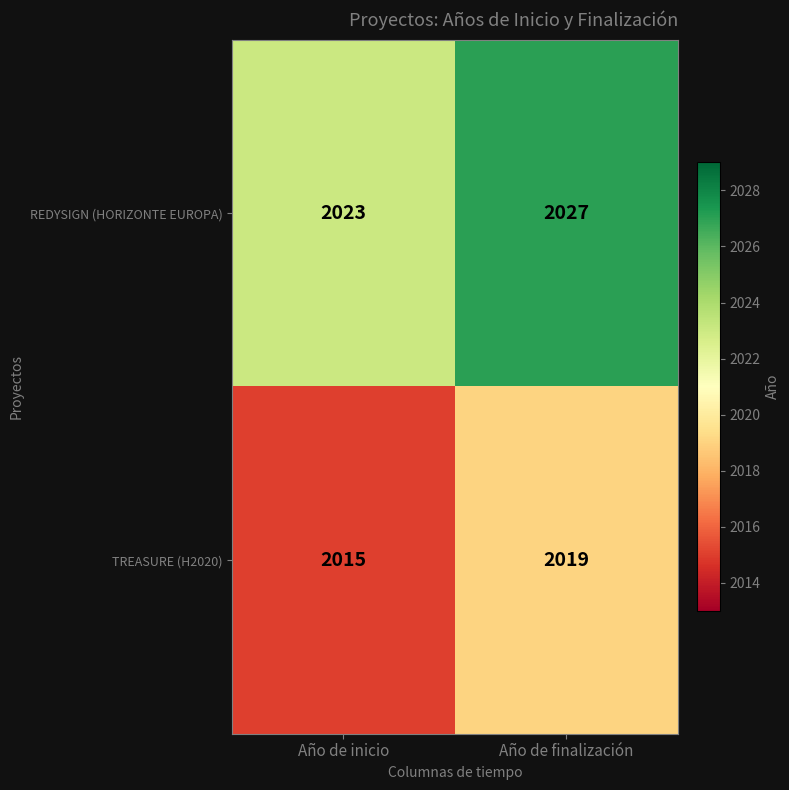

What is the spread (max minus min) of values at Año de inicio?

8